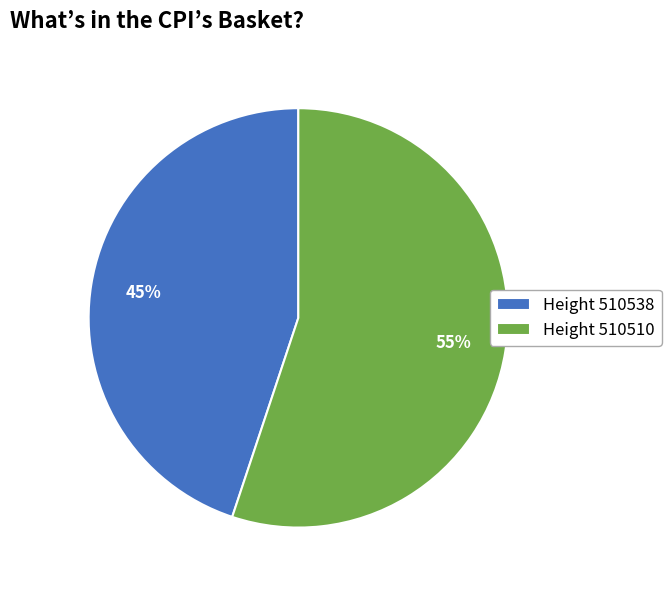

Which has a higher value, Height 510538 or Height 510510?

Height 510510